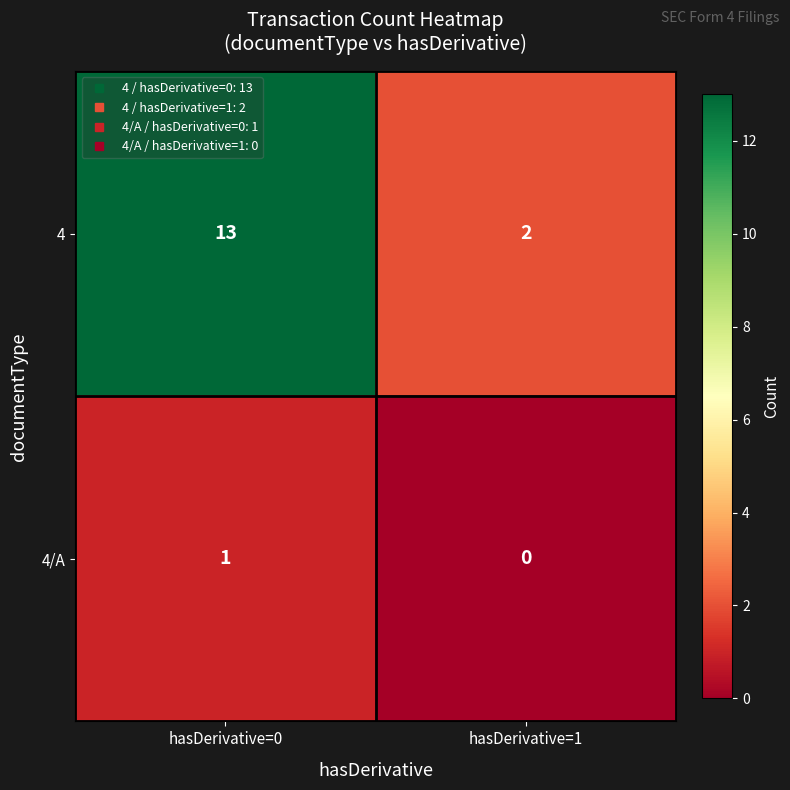

Reading left to right, transcribe all the data shown in this chart.

4: 13	2
4/A: 1	0